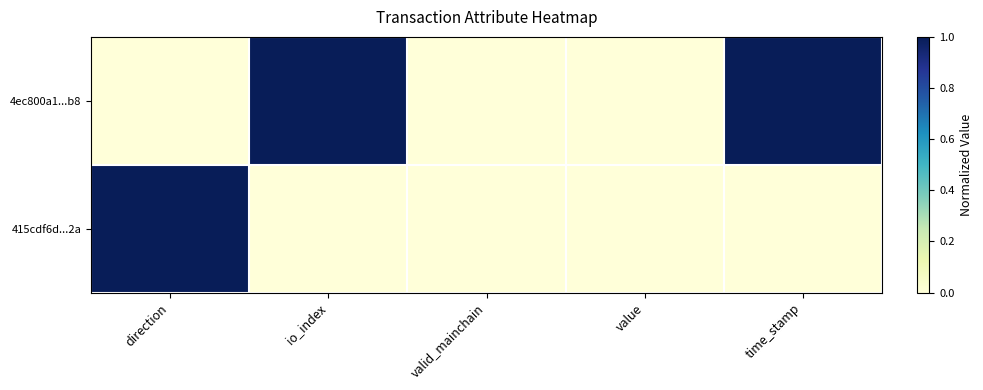

Reading left to right, what are all the values shown in this chart?

4ec800a1...b8: direction=0	io_index=1	valid_mainchain=0	value=0	time_stamp=1
415cdf6d...2a: direction=1	io_index=0	valid_mainchain=0	value=0	time_stamp=0